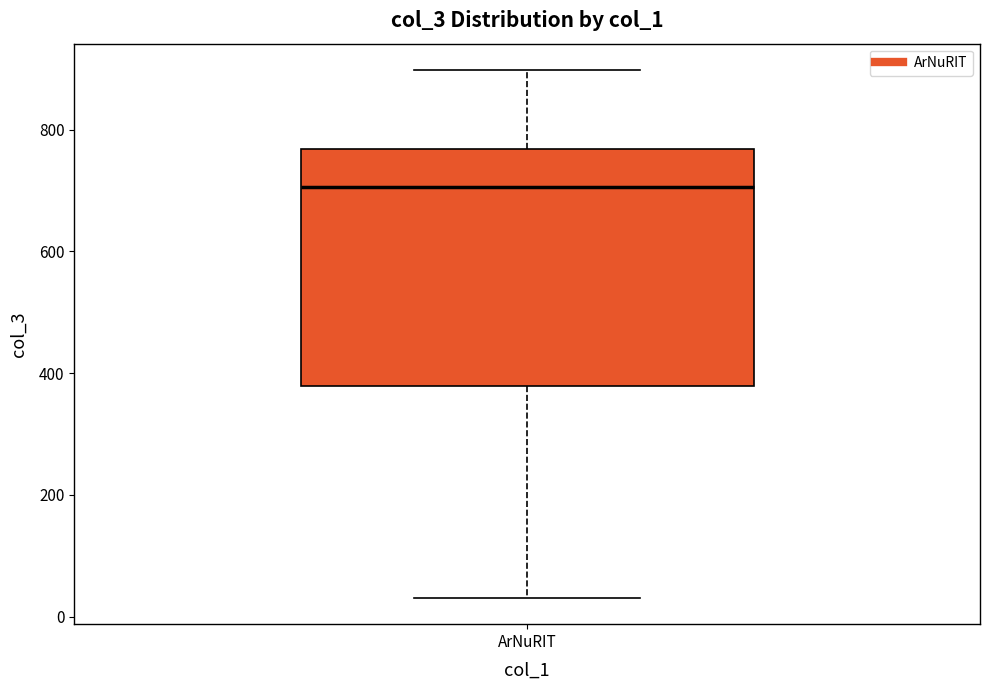

Where is the lower edge of the box for ArNuRIT on the y-axis? The values are not printed on the chart, so give them approximately, as read against the axis.

380